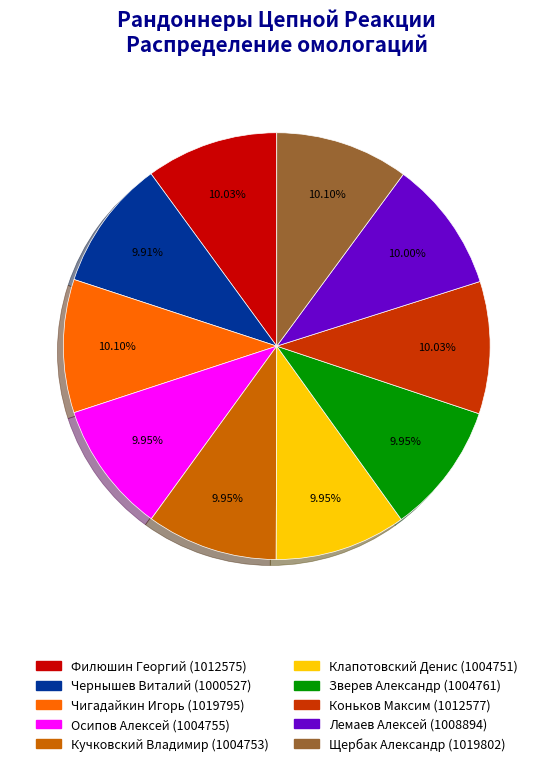

To the nearest percent, what portion does Кучковский Владимир represent?

10%